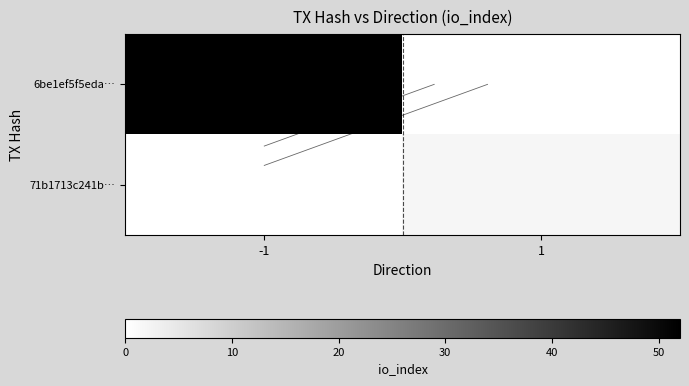

Which series has the largest range (max minus min)?

6be1ef5f5eda…